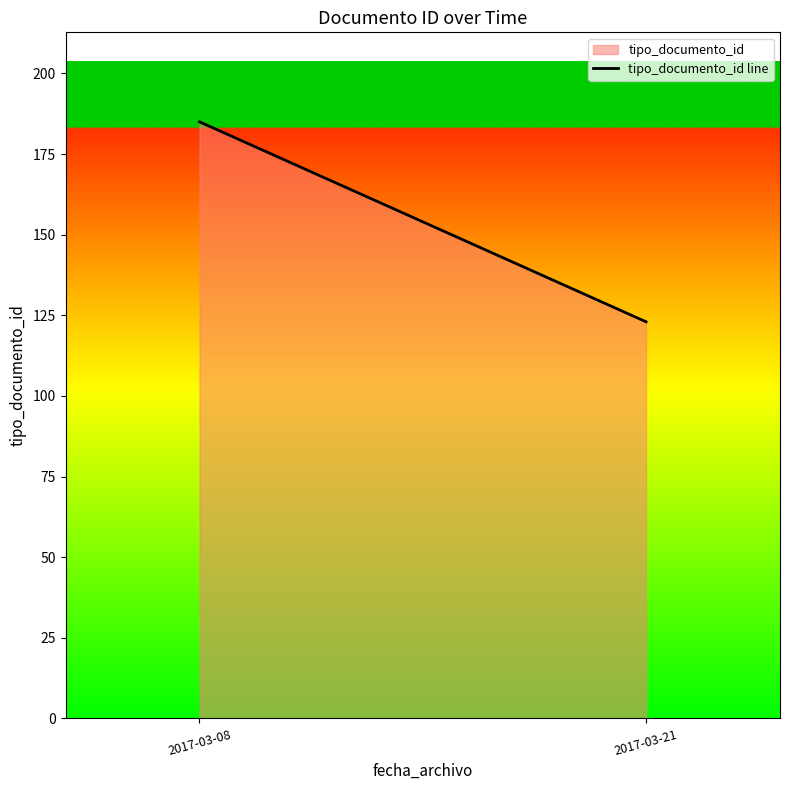

Reading left to right, transcribe all the data shown in this chart.

185	123